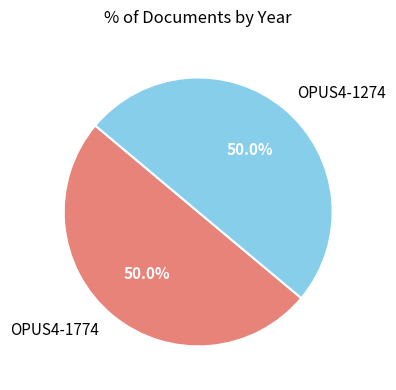

To the nearest percent, what percentage of the pie is OPUS4-1274?

50%